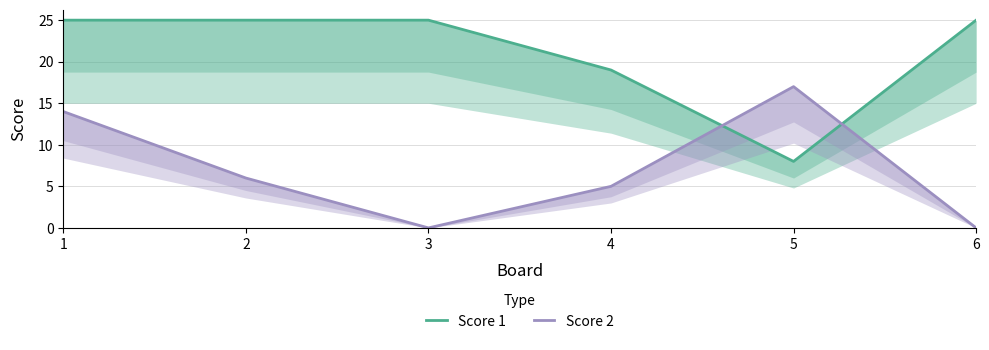

How many lines are shown in the chart?

2